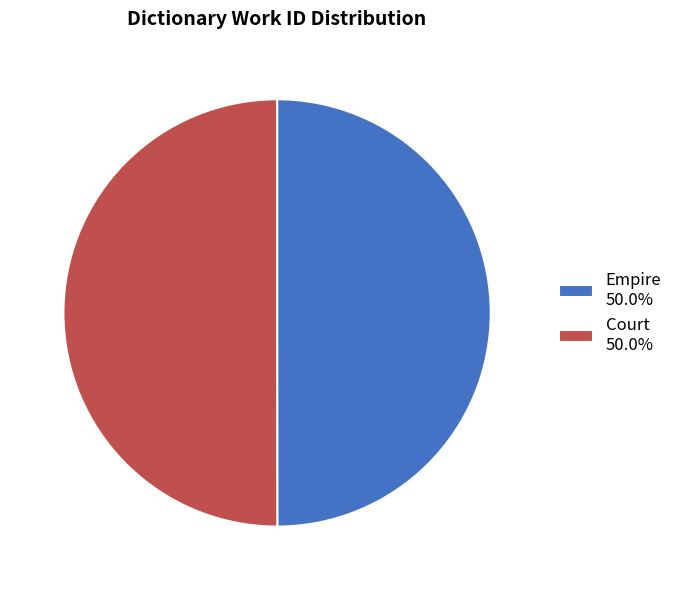

Is the sum of Empire 50.0% and Court 50.0% greater than half?

Yes